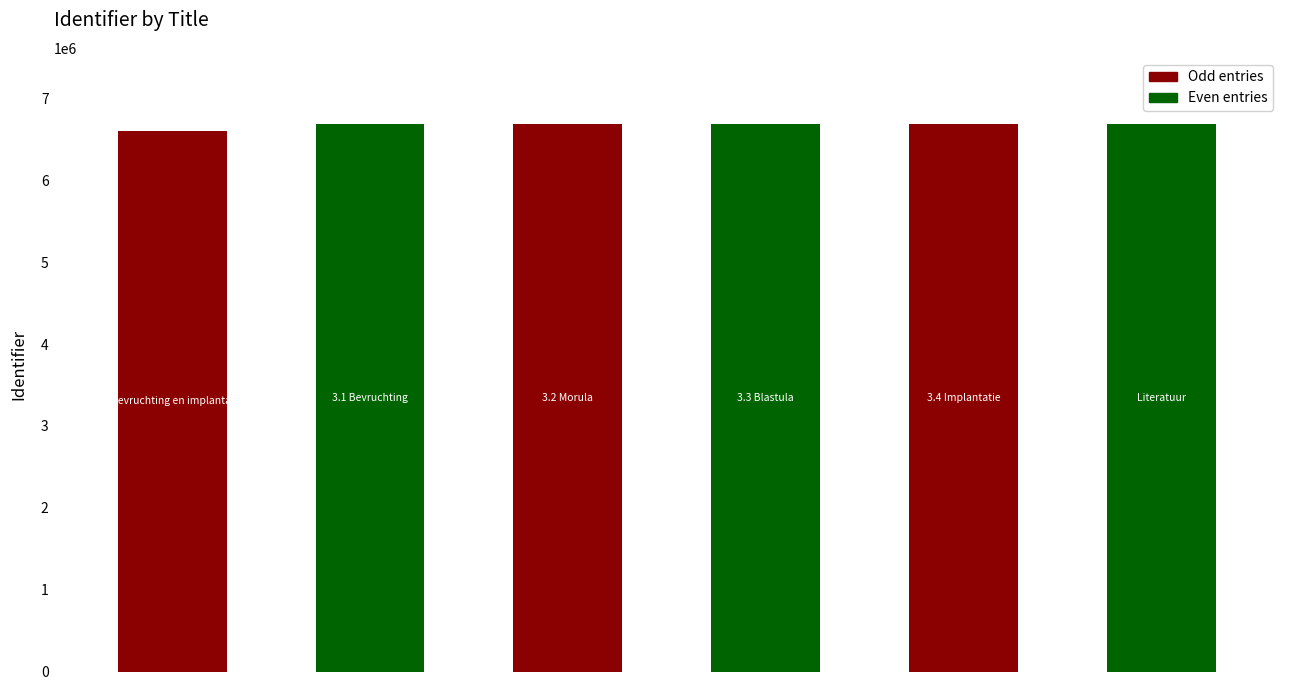

What value does the data have at 3.1 Bevruchting?

6692381